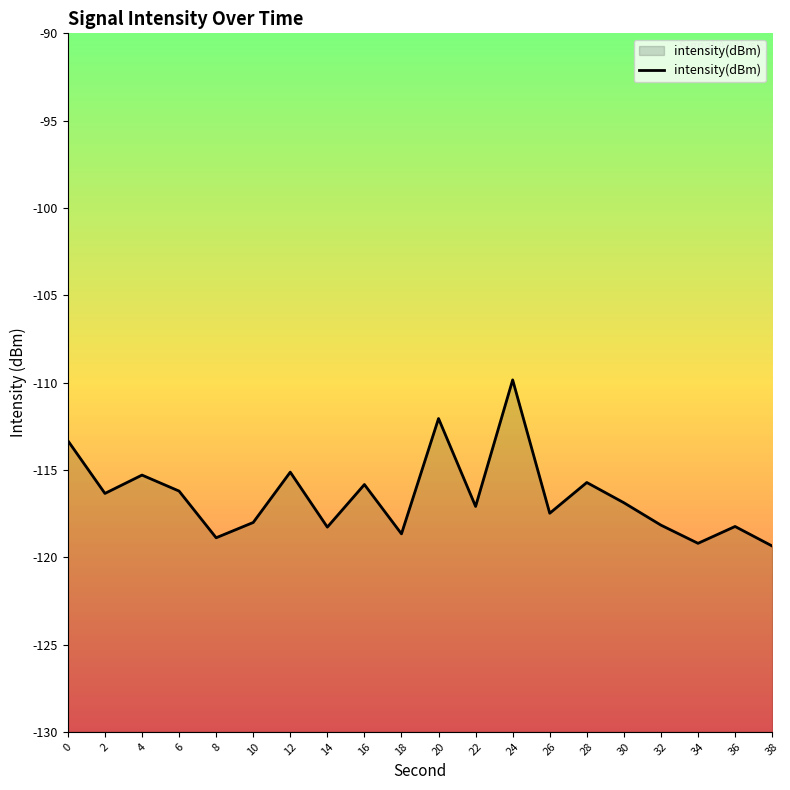

Reading left to right, transcribe all the data shown in this chart.

-113.3	-116.3	-115.3	-116.2	-118.9	-118.0	-115.1	-118.3	-115.8	-118.7	-112.1	-117.1	-109.8	-117.5	-115.7	-116.9	-118.2	-119.2	-118.2	-119.4